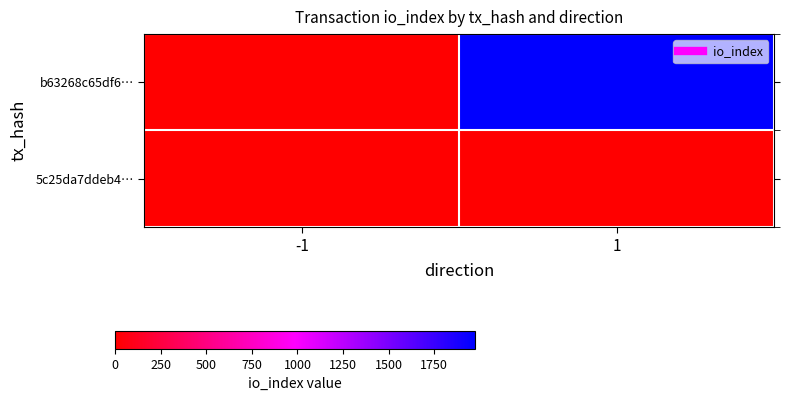

Which has a higher value, 1 or -1?

1